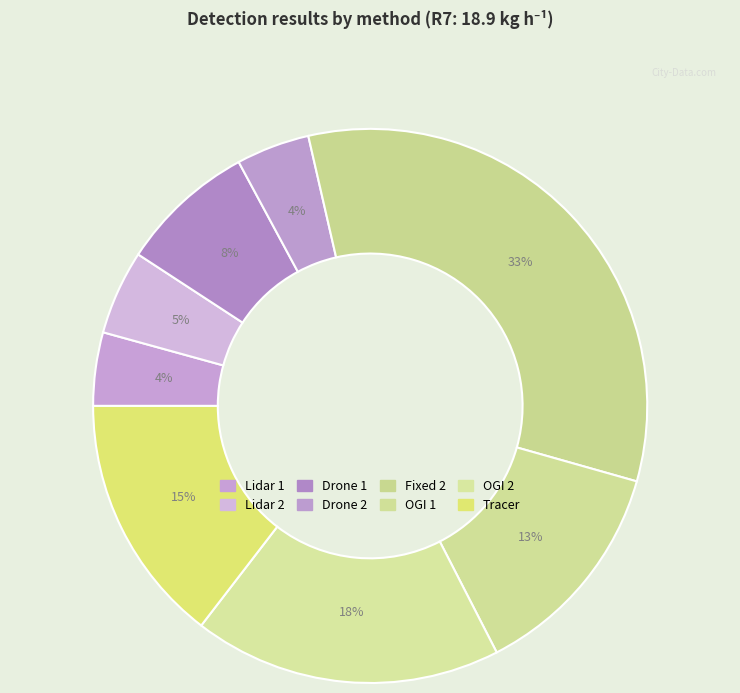

To the nearest percent, what portion does OGI 2 represent?

18%